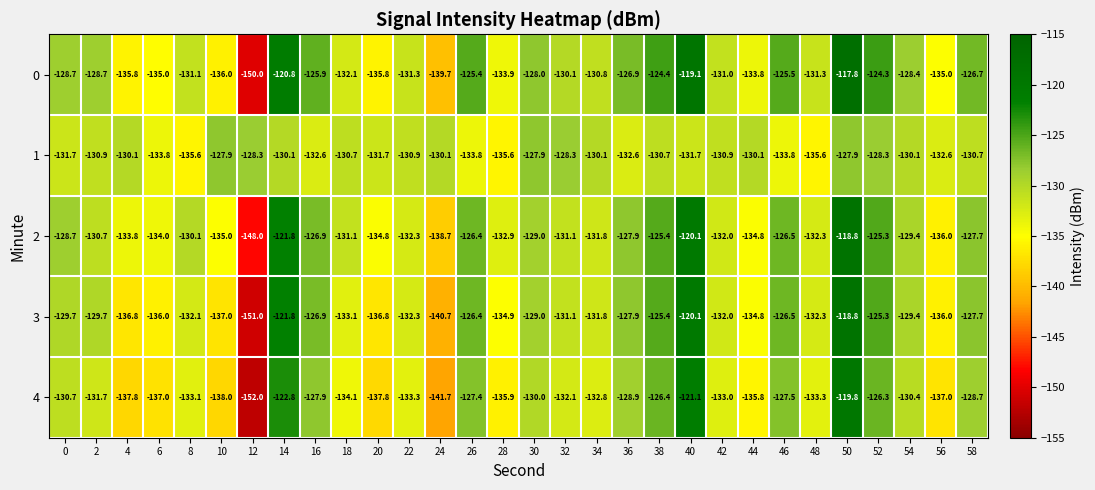

Where is 2 nearest to the value -133?

28